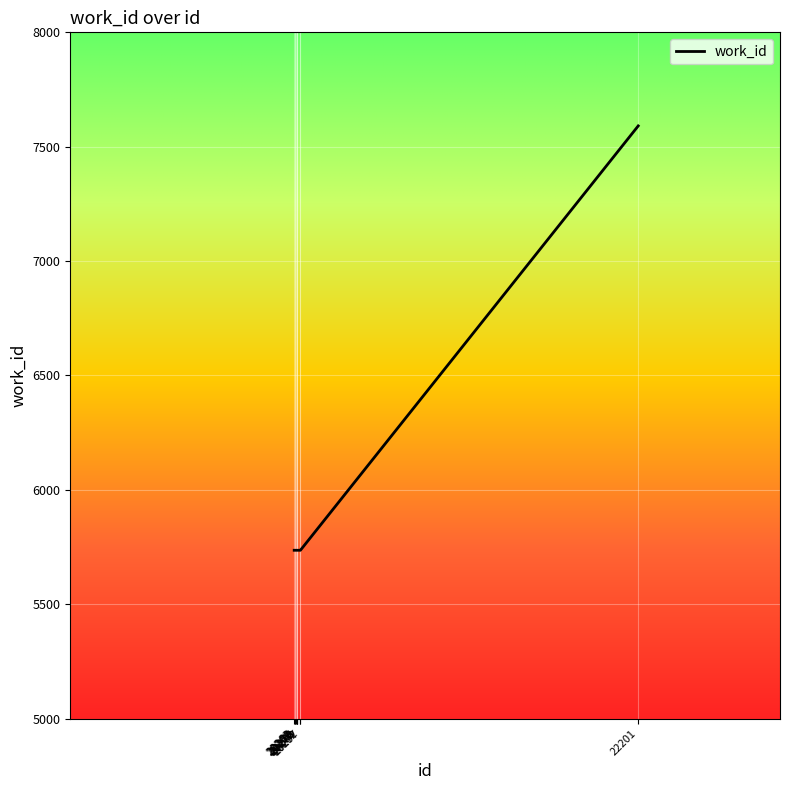

Reading left to right, extract all data points from this chart.

20262=5736	20266=5736	20269=5736	20270=5736	20275=5736	20278=5736	20280=5736	20292=5736	20297=5736	22201=7591